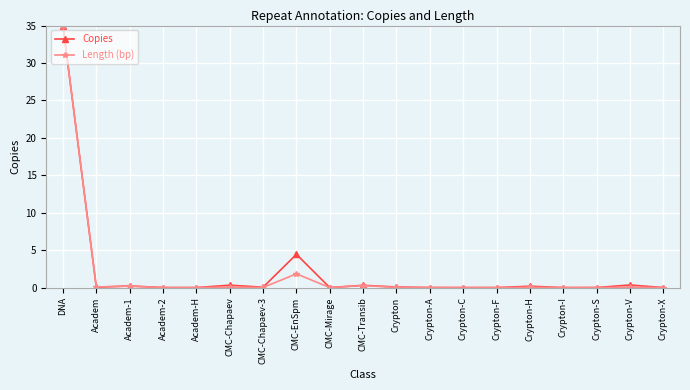

Is it true that Length (bp) equals 0.0 at Crypton-S?

True